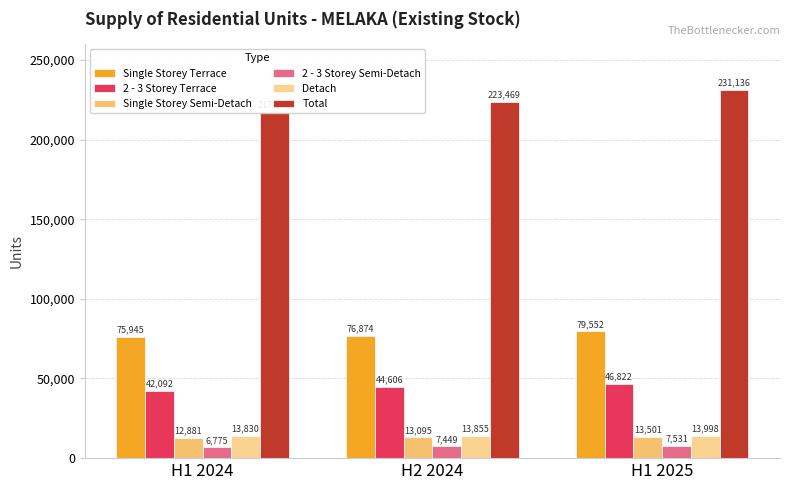

List the series in order of their peak value, highest first.

Total, Single Storey Terrace, 2 - 3 Storey Terrace, Detach, Single Storey Semi-Detach, 2 - 3 Storey Semi-Detach